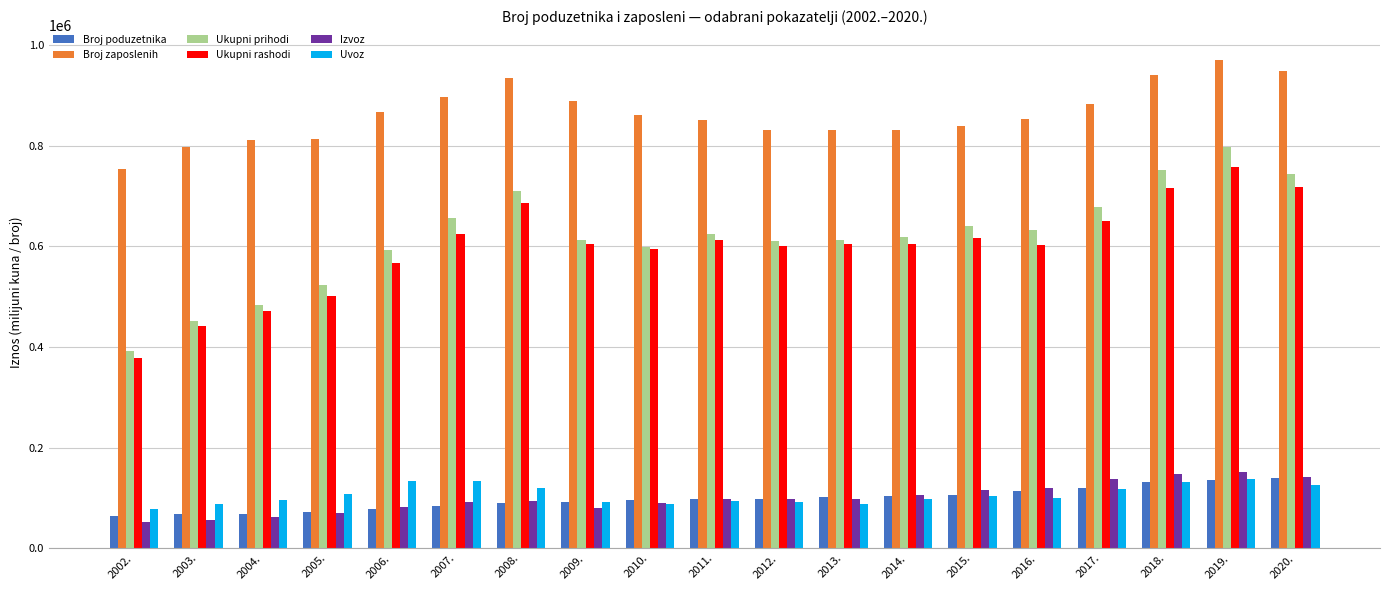

Which series has the largest total across all categories?

Broj zaposlenih